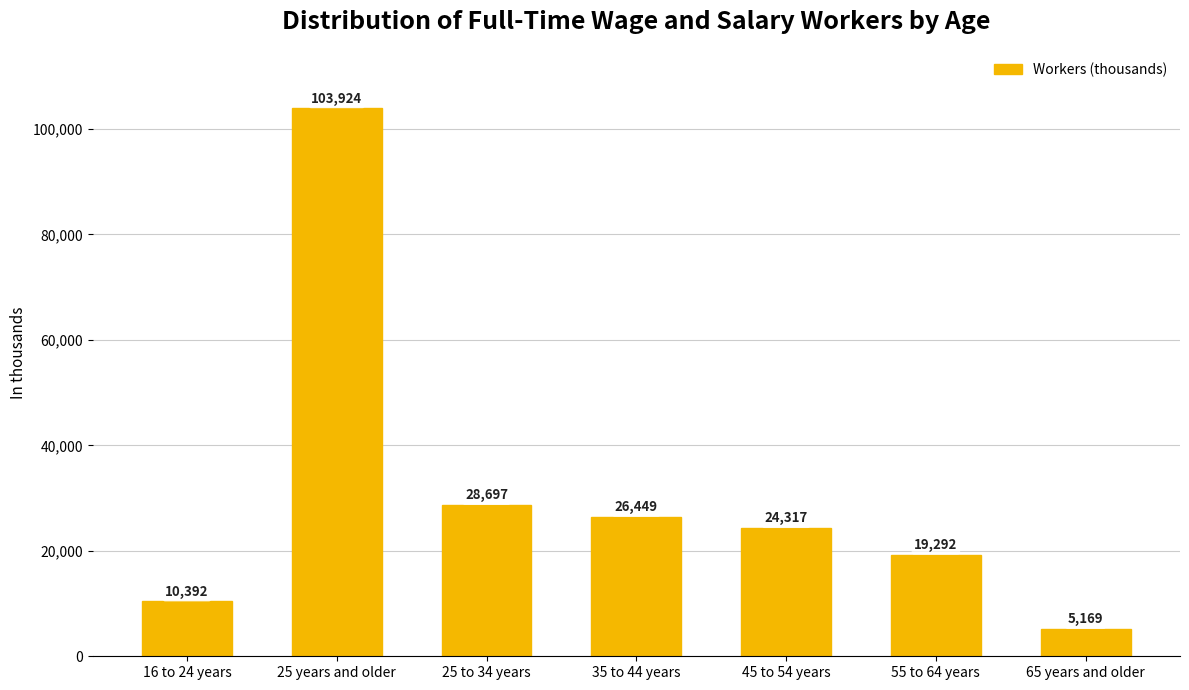

What is the average value?

31177